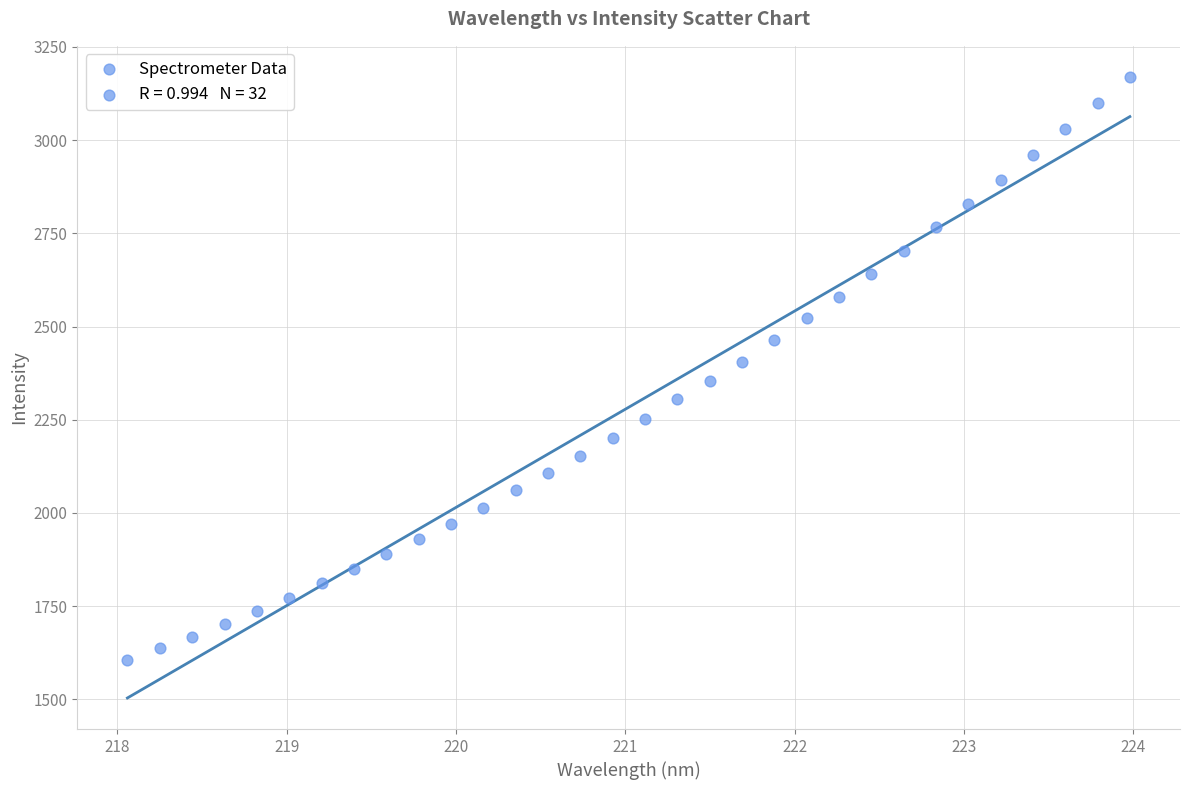

What is the range of X values (max minus min)?

5.9